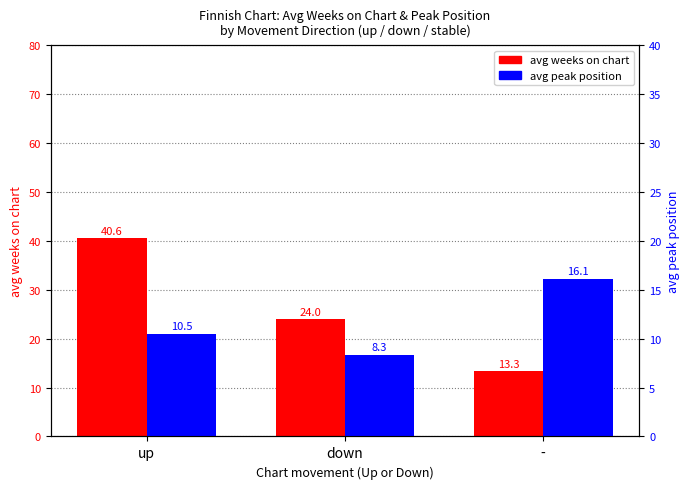

Is it true that avg peak position equals 10.5 at up?

True